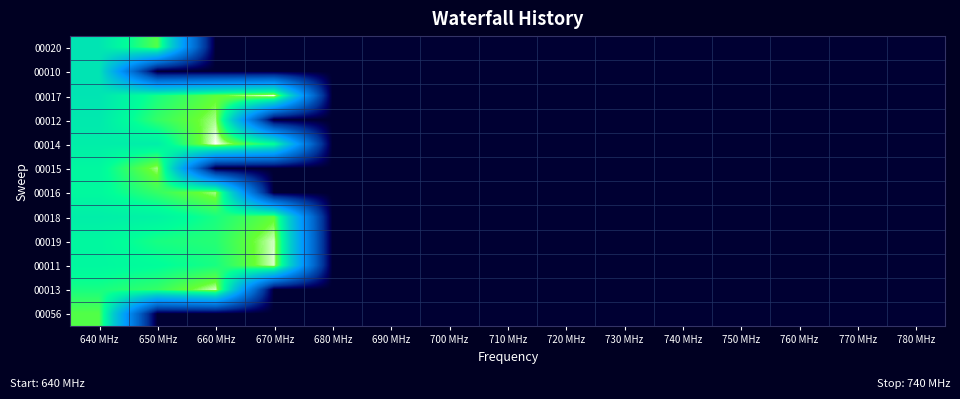

How many data points does each series have?

15